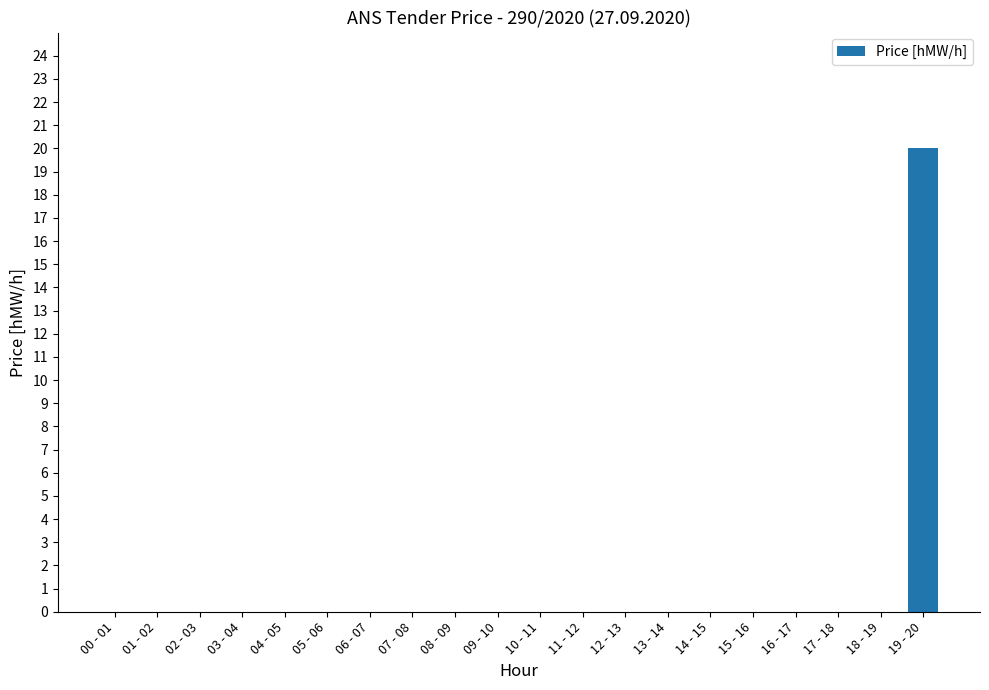

What is the greatest value displayed?

20